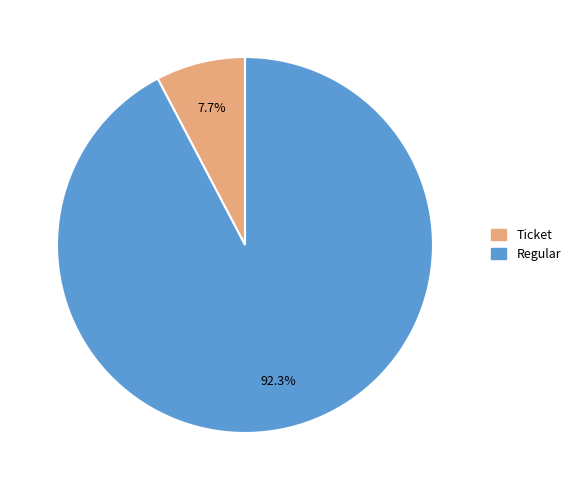

To the nearest percent, what percentage of the pie is Regular?

92%